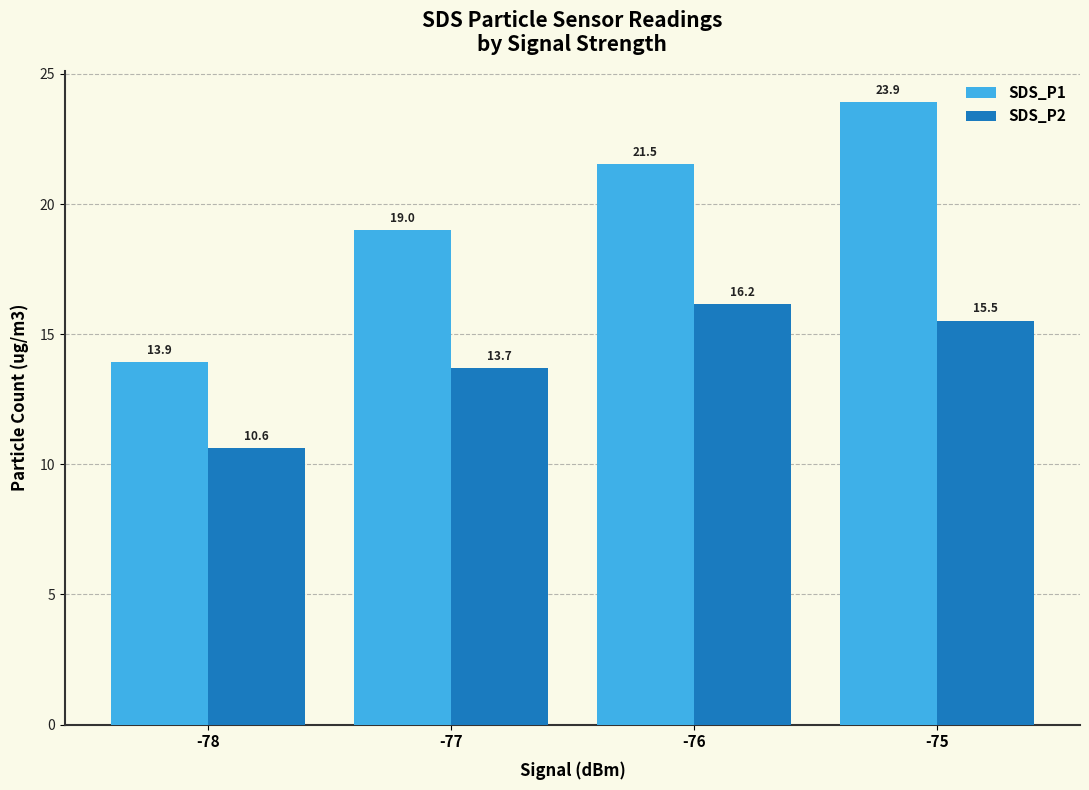

Is it true that SDS_P2 equals 24.3 at -77?

False